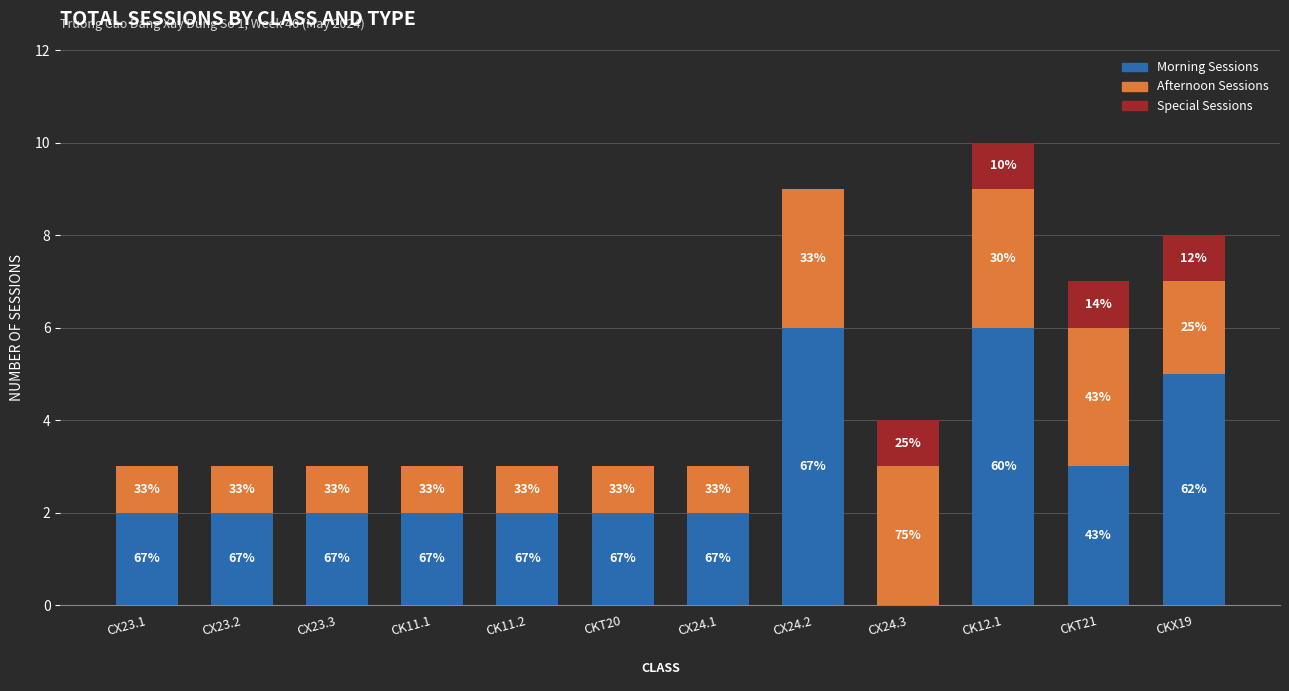

Does the chart contain stacked bars?

Yes